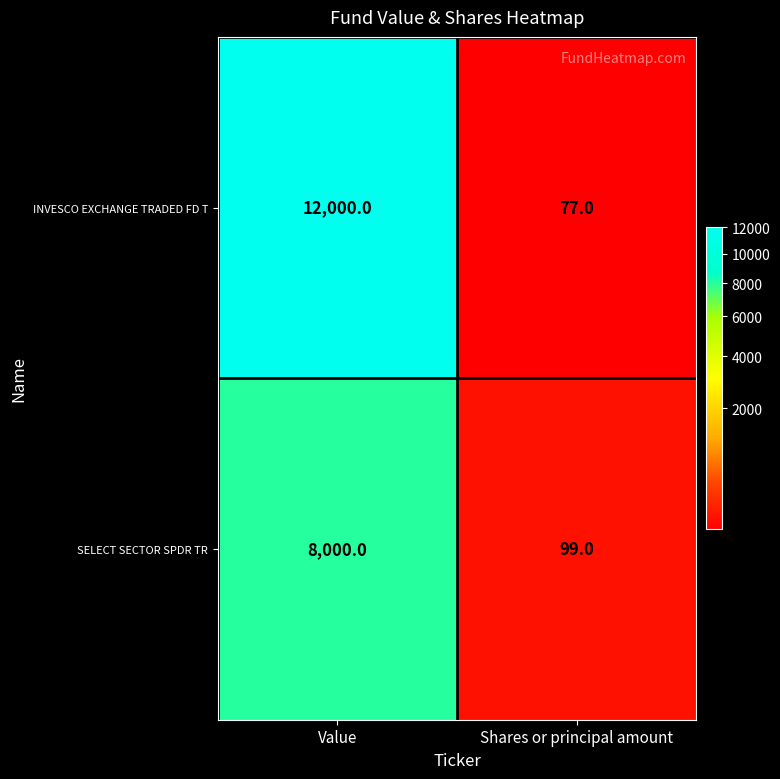

What is the smallest value displayed?

77